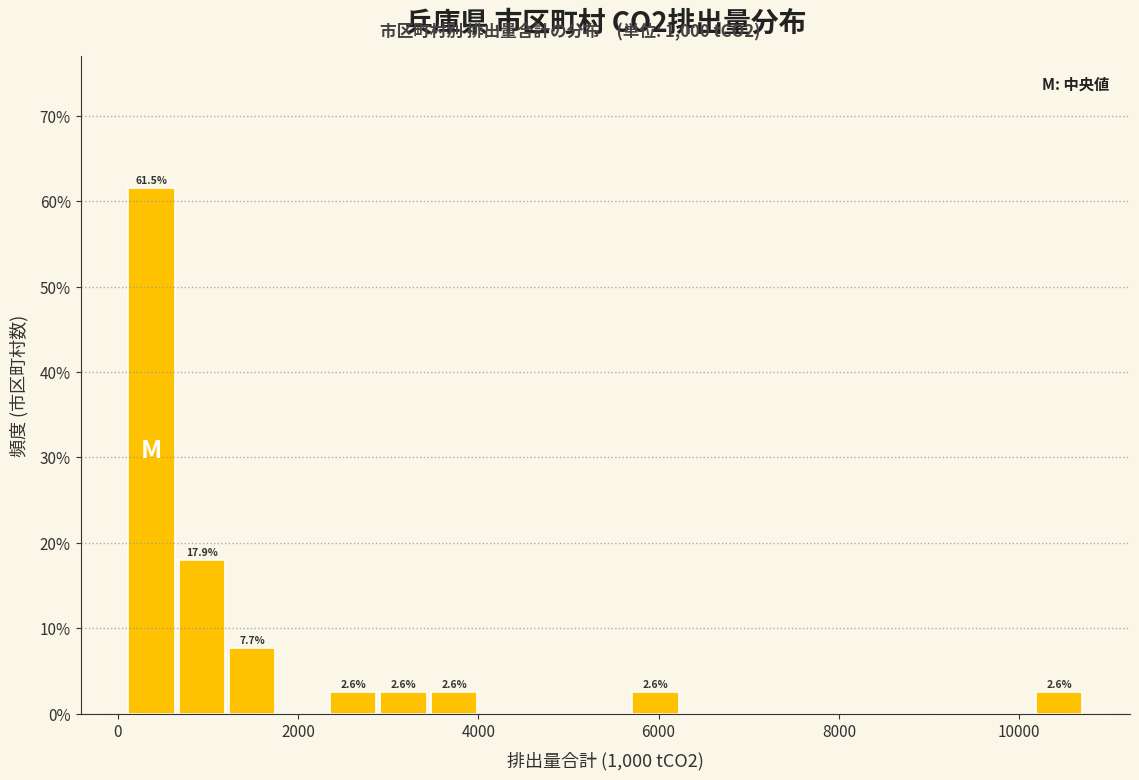

Read against the x-axis, roughly where is the centre of the tallest bar?

400